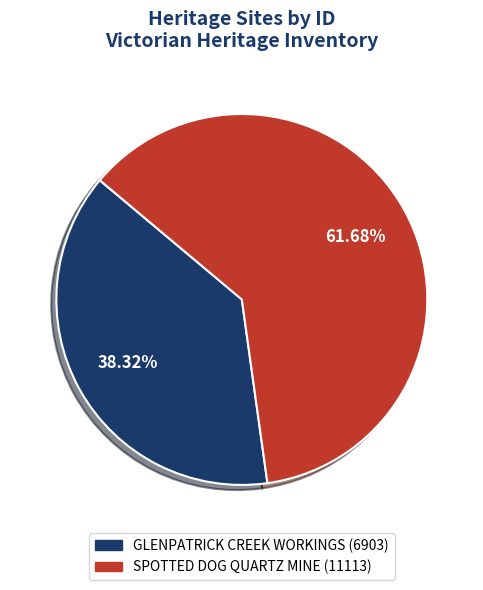

Rank the categories by value from lowest to highest.

GLENPATRICK CREEK WORKINGS, SPOTTED DOG QUARTZ MINE